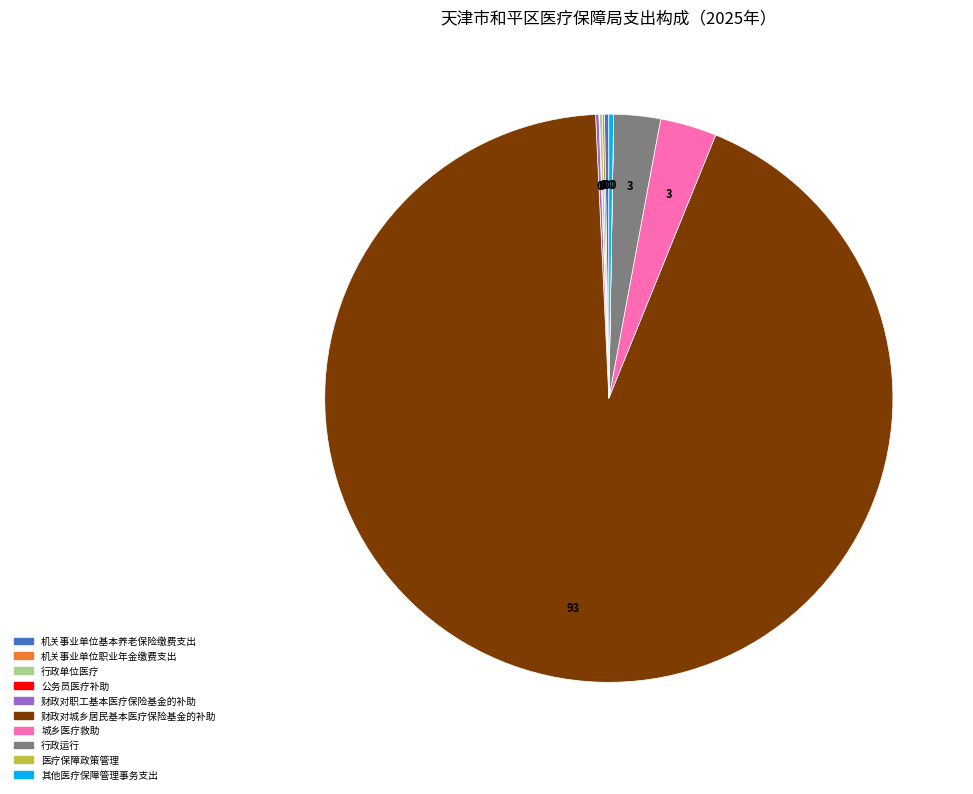

True or false: 行政运行 accounts for 14% of the total.

False